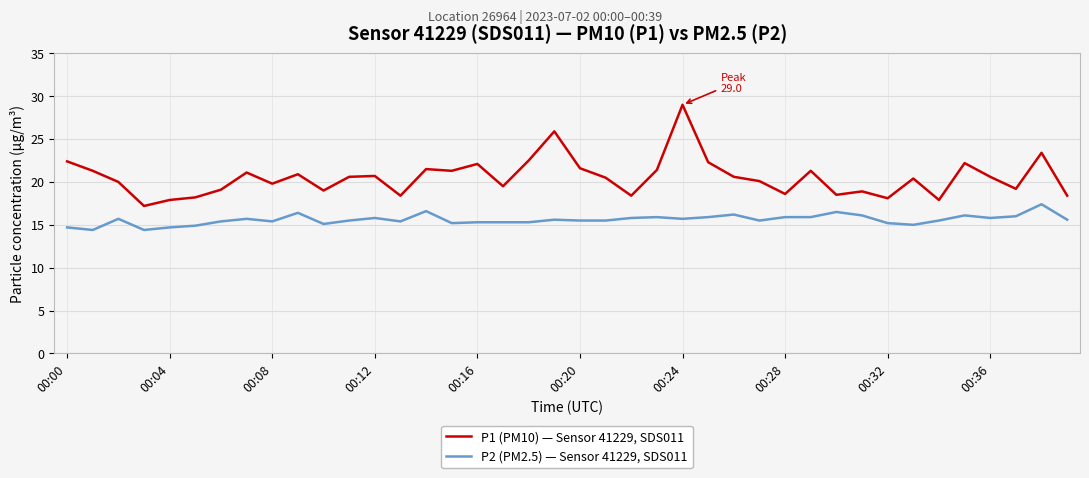

True or false: P1 (PM10) — Sensor 41229, SDS011 has more than 2 interior local peaks.

True